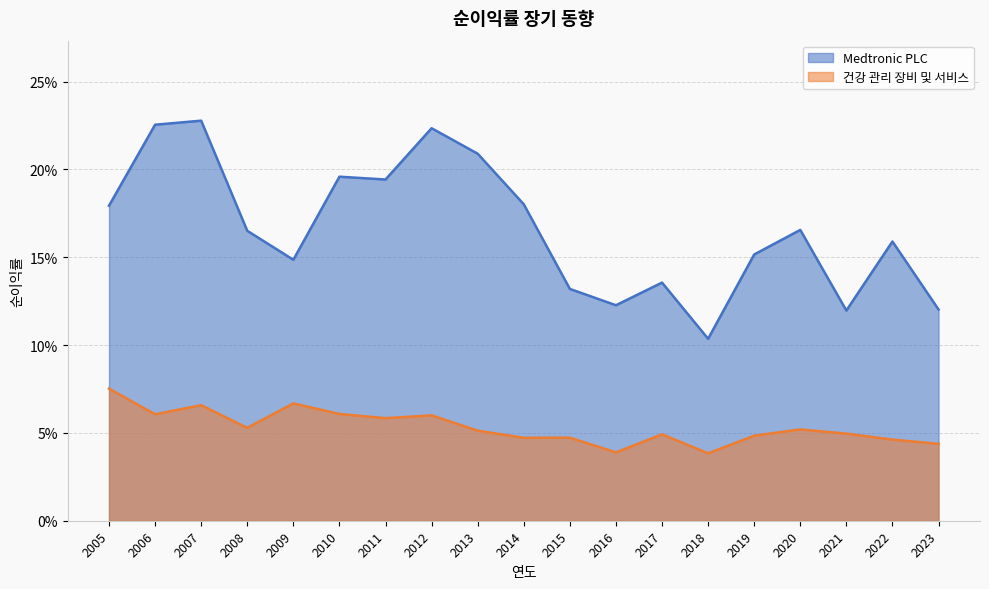

True or false: Medtronic PLC and 건강 관리 장비 및 서비스 intersect in this chart.

False